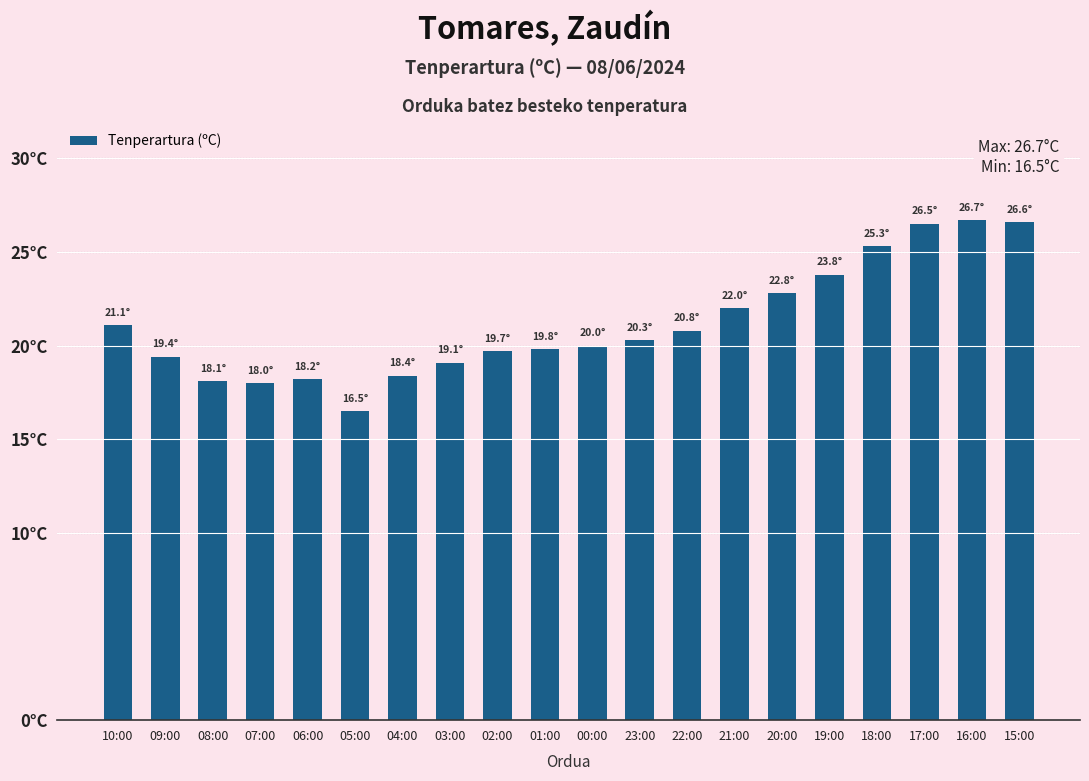

Rank the categories by value from lowest to highest.

05:00, 07:00, 08:00, 06:00, 04:00, 03:00, 09:00, 02:00, 01:00, 00:00, 23:00, 22:00, 10:00, 21:00, 20:00, 19:00, 18:00, 17:00, 15:00, 16:00